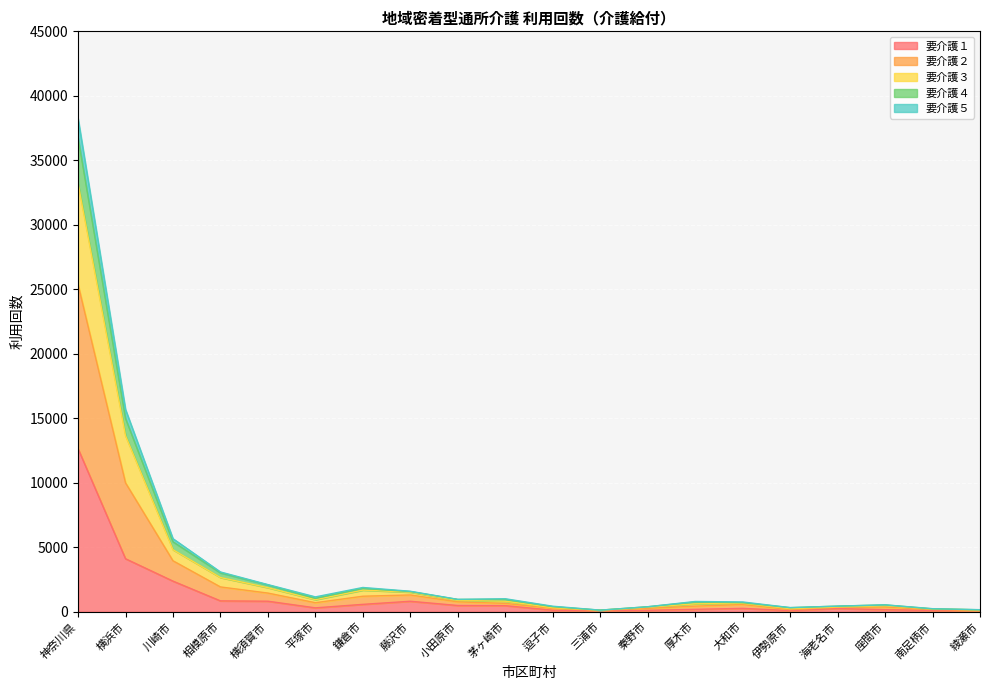

What is the value of the 要介護２ point at the 12th from the left?

127